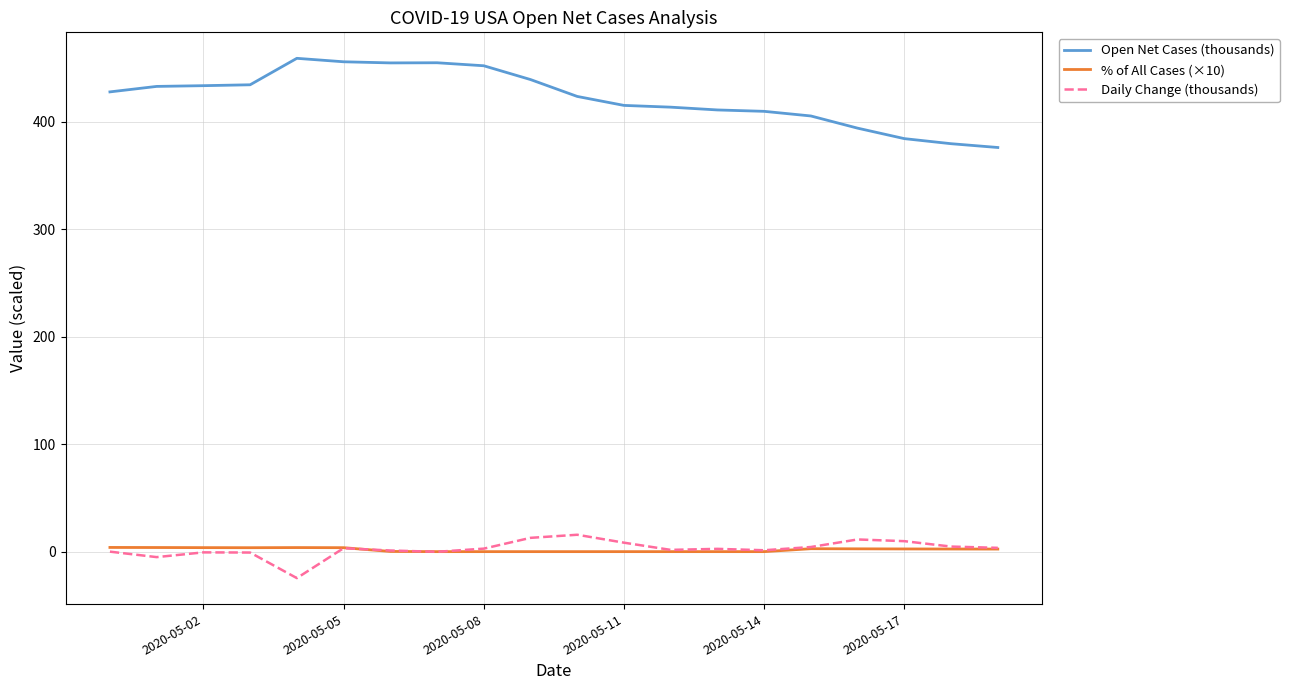

True or false: Daily Change (thousands) and Open Net Cases (thousands) cross at least once.

False